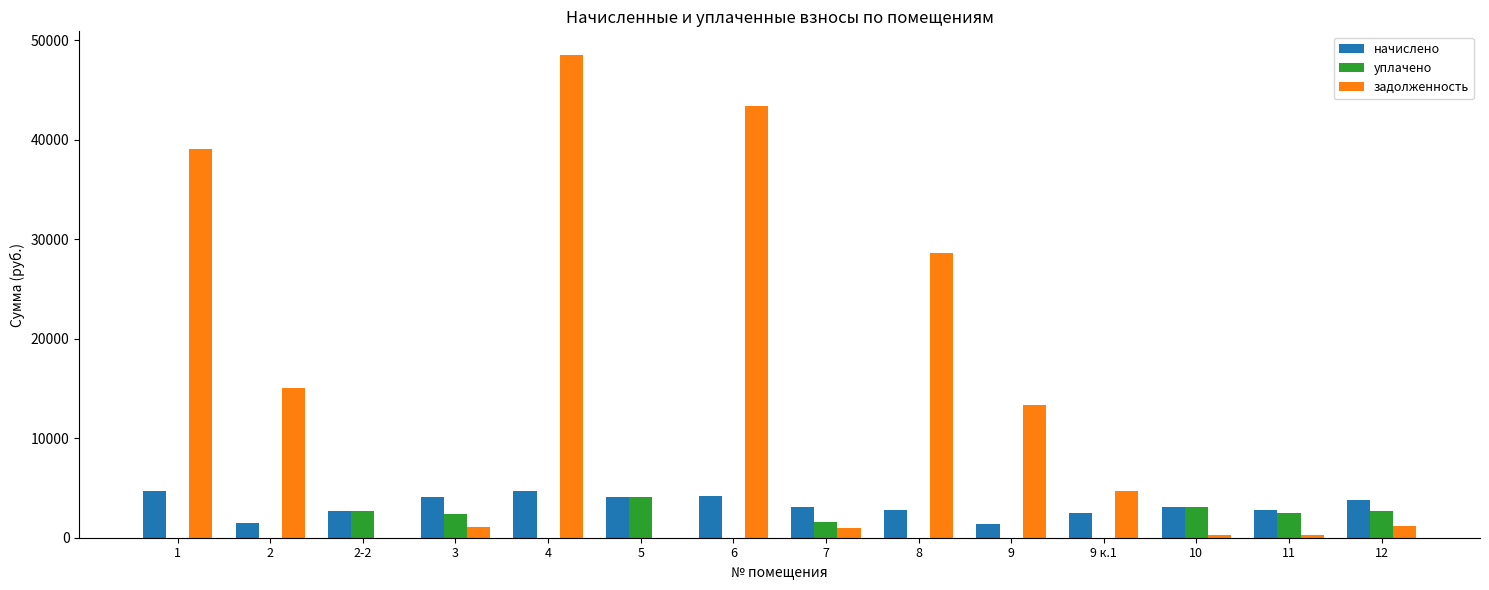

Which series has the largest range (max minus min)?

задолженность